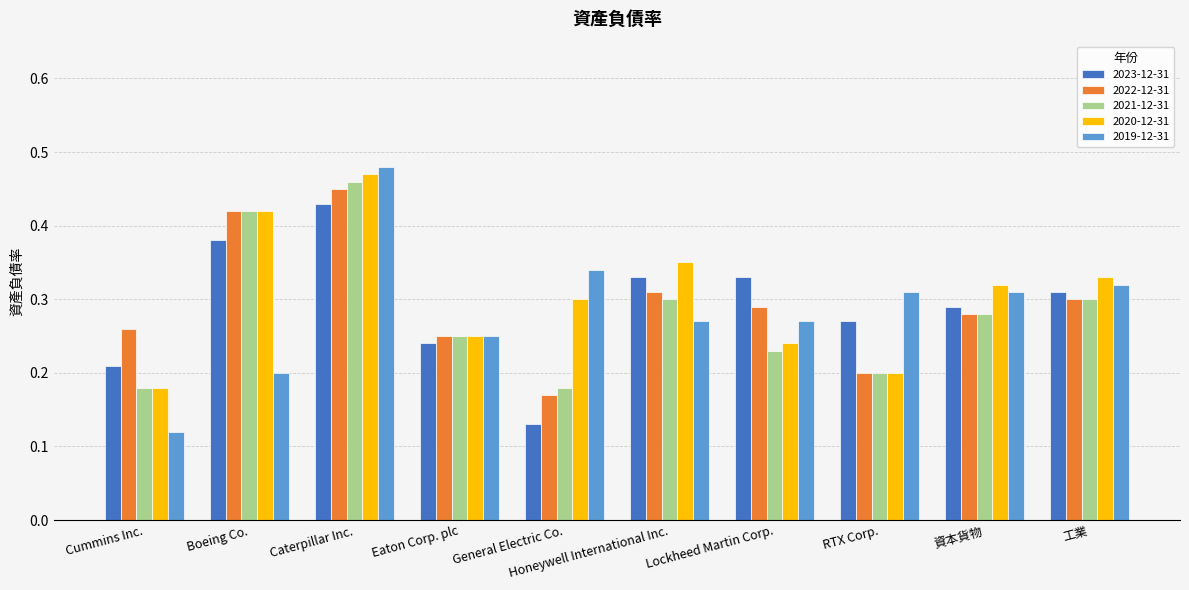

What is the sum of all 2023-12-31 values?

2.9